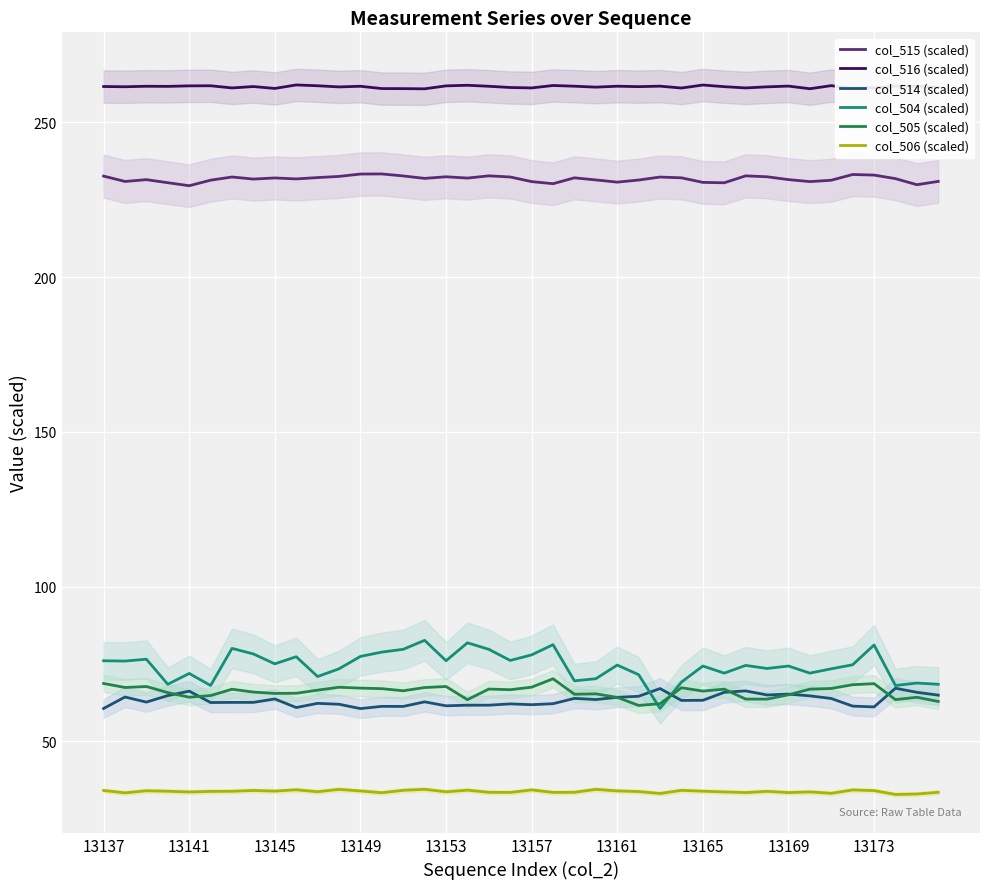

Reading right to left, transcribe all the data shown in this chart.

col_515 (scaled): 230.9	229.9	231.8	233.0	233.2	231.3	230.9	231.5	232.4	232.7	230.5	230.6	232.1	232.3	231.4	230.7	231.4	232.1	230.2	230.9	232.4	232.7	232.0	232.4	231.9	232.7	233.3	233.3	232.6	232.2	231.7	232.1	231.7	232.4	231.3	229.5	230.5	231.5	230.9	232.7
col_516 (scaled): 261.3	261.7	261.7	261.2	261.0	261.9	260.9	261.7	261.5	261.1	261.6	262.1	261.1	261.7	261.6	261.7	261.4	261.7	261.9	261.1	261.3	261.7	262.0	261.8	260.9	260.9	260.9	261.7	261.5	261.8	262.1	261.0	261.6	261.1	261.8	261.8	261.6	261.7	261.5	261.6
col_514 (scaled): 64.9	65.8	67.1	61.1	61.3	63.8	64.7	65.2	64.9	66.3	65.8	63.2	63.2	67.0	64.5	64.2	63.5	63.8	62.1	61.8	62.1	61.6	61.6	61.4	62.7	61.2	61.3	60.5	61.9	62.2	60.9	63.7	62.5	62.5	62.5	66.2	64.7	62.6	64.3	60.6
col_504 (scaled): 68.4	68.8	68.0	81.1	74.7	73.4	72.0	74.3	73.5	74.5	72.0	74.3	69.1	60.6	71.5	74.6	70.2	69.5	81.2	77.9	76.1	79.7	81.8	76.0	82.6	79.7	78.8	77.4	73.4	70.9	77.3	75.0	78.2	80.0	68.0	71.9	68.4	76.5	75.9	76.0
col_505 (scaled): 62.8	64.2	63.4	68.6	68.3	67.0	66.8	65.0	63.6	63.6	66.8	66.2	67.3	62.1	61.6	64.2	65.3	65.2	70.2	67.5	66.6	66.9	63.4	67.7	67.3	66.3	67.0	67.2	67.4	66.5	65.5	65.4	65.9	66.8	64.7	64.2	65.7	67.7	67.4	68.7
col_506 (scaled): 33.5	32.9	32.8	34.0	34.2	33.2	33.6	33.4	33.8	33.4	33.6	33.8	34.1	33.1	33.7	33.9	34.4	33.5	33.4	34.3	33.4	33.5	34.2	33.6	34.5	34.1	33.4	33.9	34.4	33.7	34.3	33.9	34.1	33.8	33.8	33.6	33.8	34.0	33.3	34.1